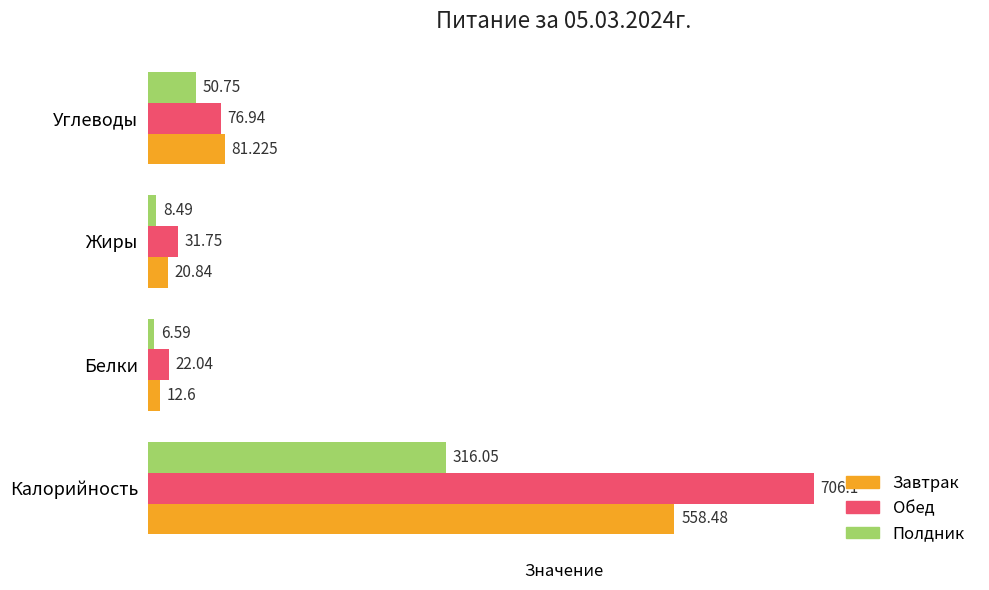

At how many categories does at least one series exceed 274?

1